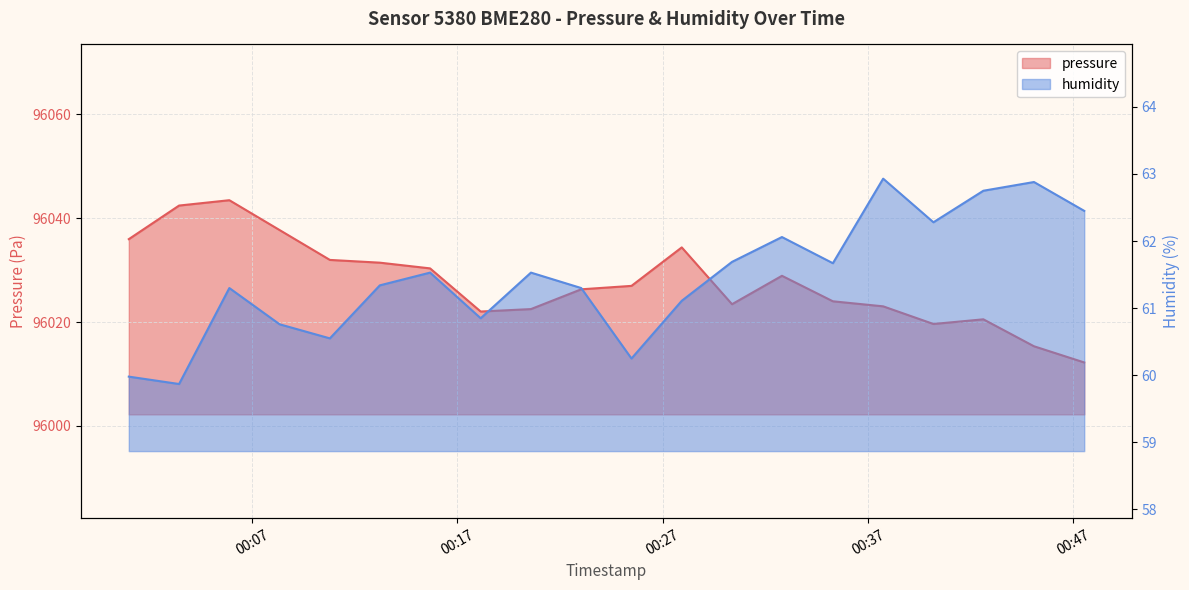

Reading left to right, list all the values displayed in this chart.

pressure: 96036.0	96042.4	96043.5	96037.7	96032.0	96031.4	96030.3	96022.0	96022.5	96026.3	96027.0	96034.4	96023.4	96028.9	96024.0	96023.0	96019.6	96020.5	96015.3	96012.2
humidity: 60.0	59.9	61.3	60.8	60.5	61.3	61.5	60.9	61.5	61.3	60.2	61.1	61.7	62.1	61.7	62.9	62.3	62.8	62.9	62.5